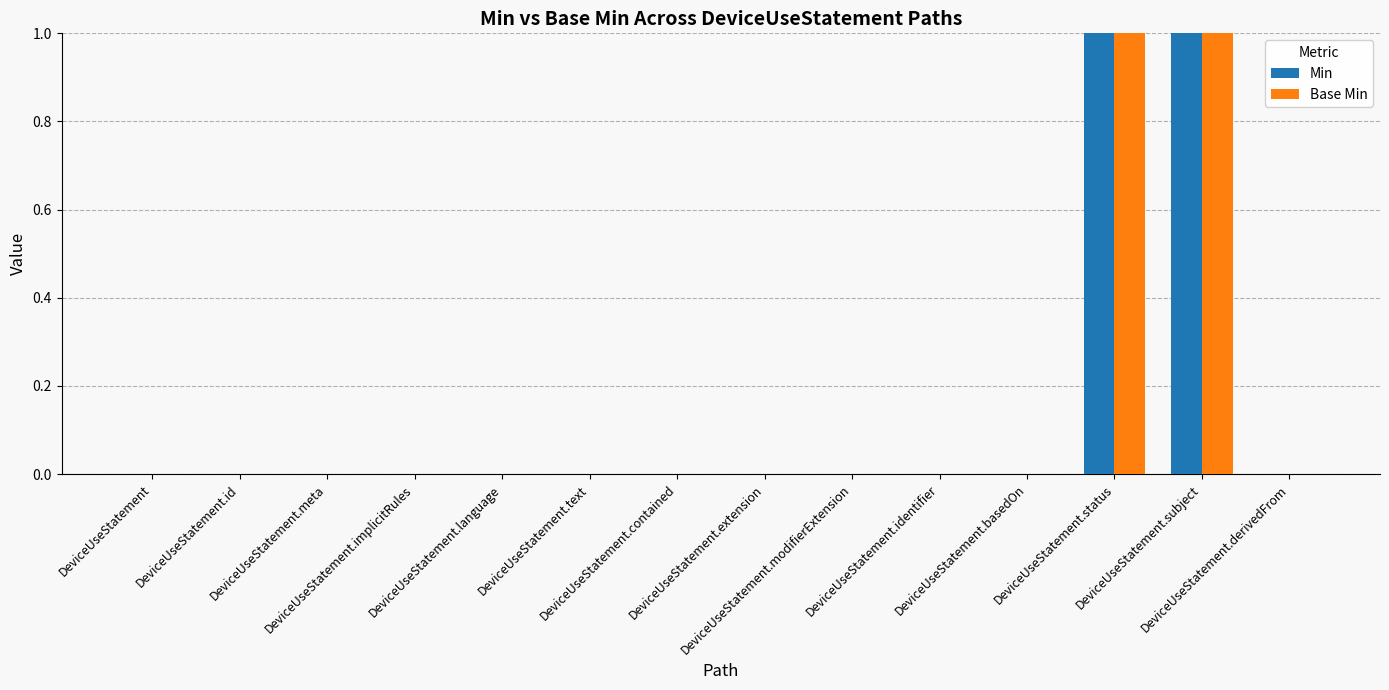

Are the bars horizontal?

No